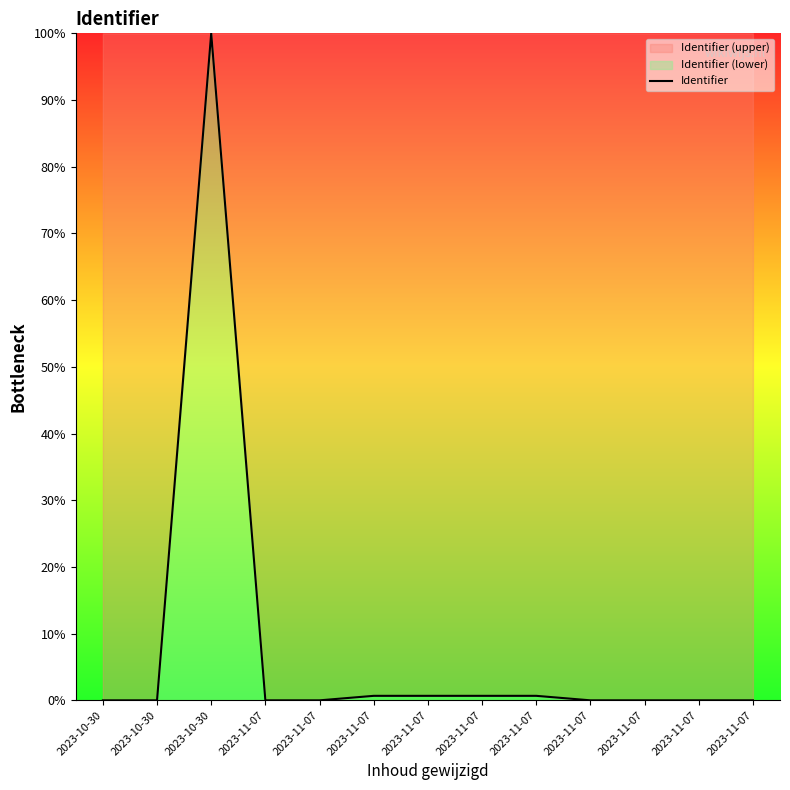

Which label corresponds to the largest value in the chart?

2023-10-30